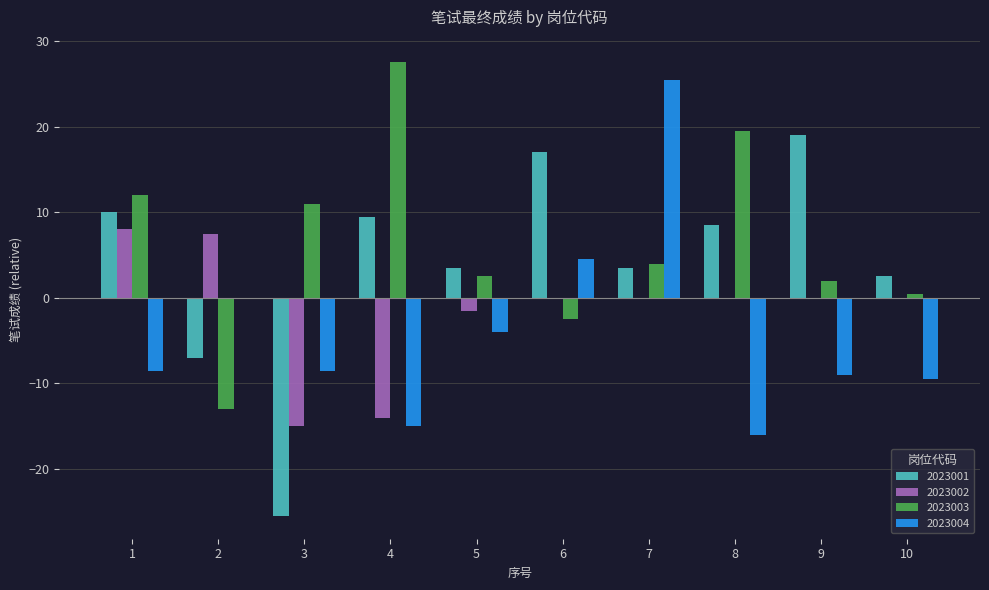

Is the value of 2023003 at 1 greater than the value of 2023001 at 8?

Yes